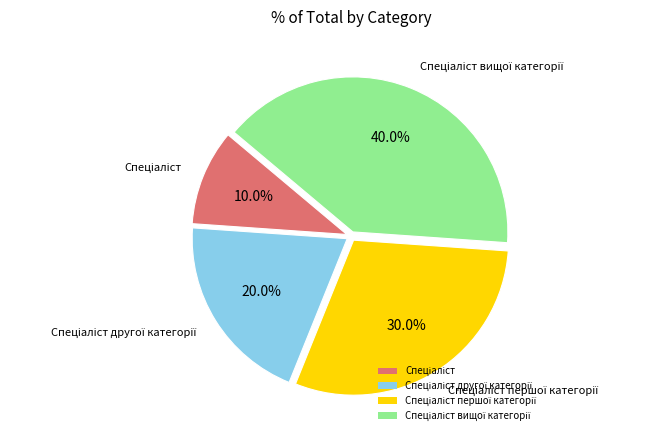

To the nearest percent, what is the average slice percentage?

25%